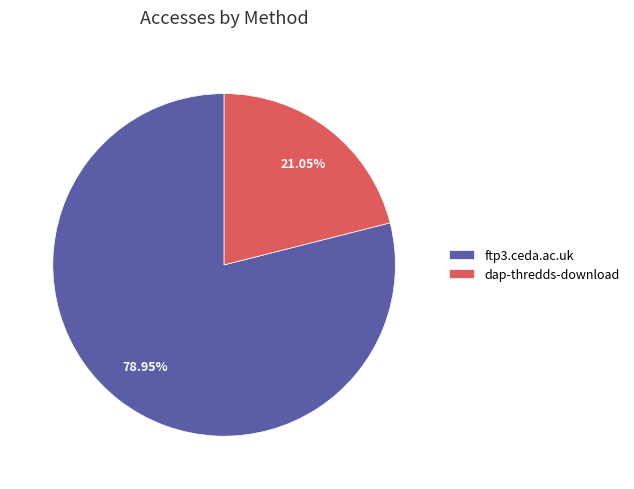

To the nearest percent, what is the difference between the ftp3.ceda.ac.uk and dap-thredds-download slice percentages?

58%